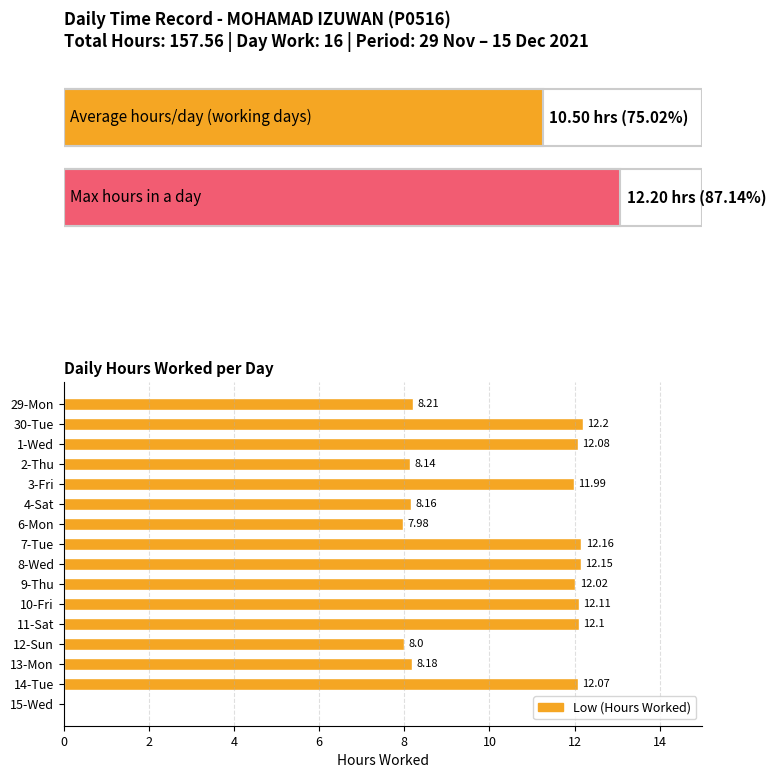

What is the sum of all values?

157.6